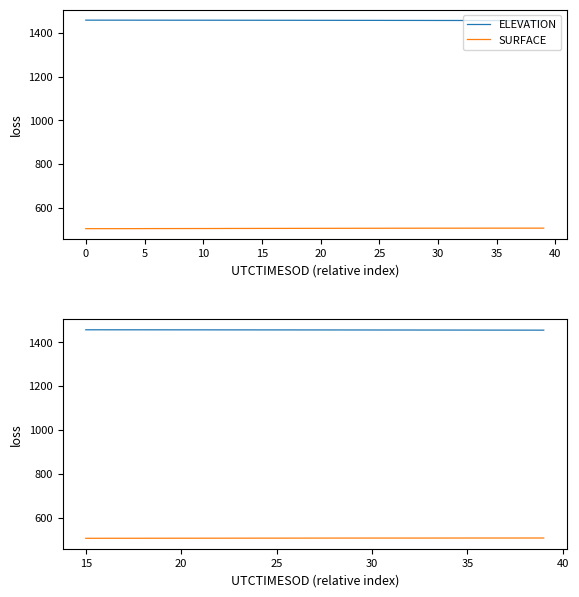

What is the approximate value of ELEVATION at 19?

1455.9